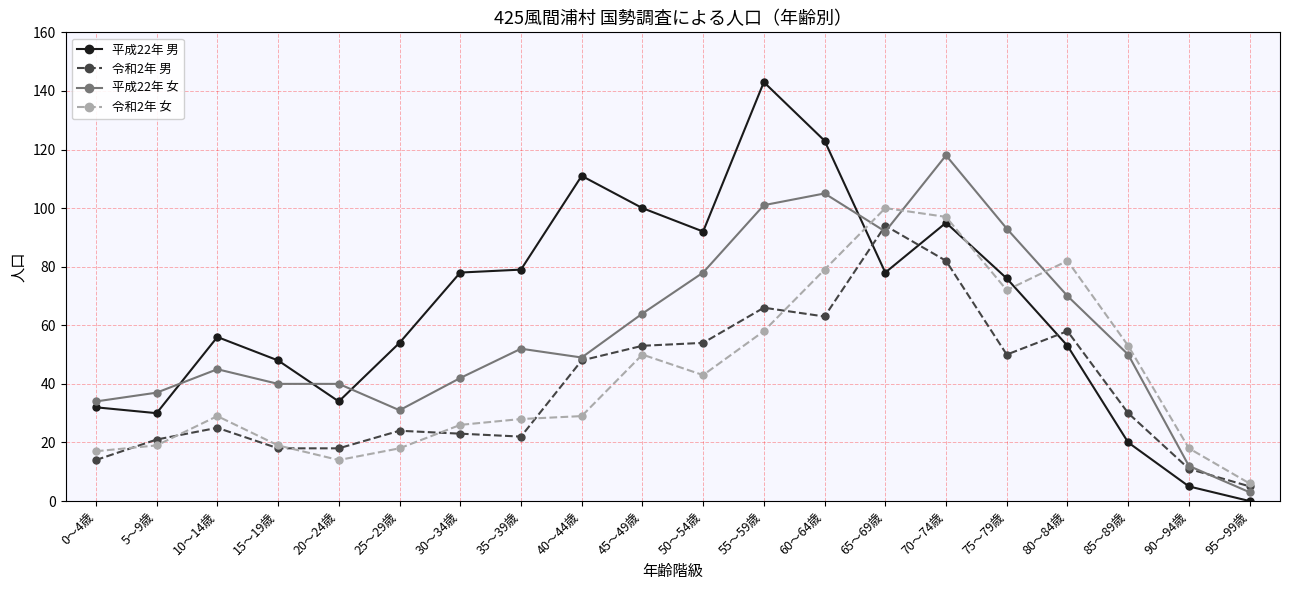

What is the spread (max minus min) of values at 30～34歳?

55